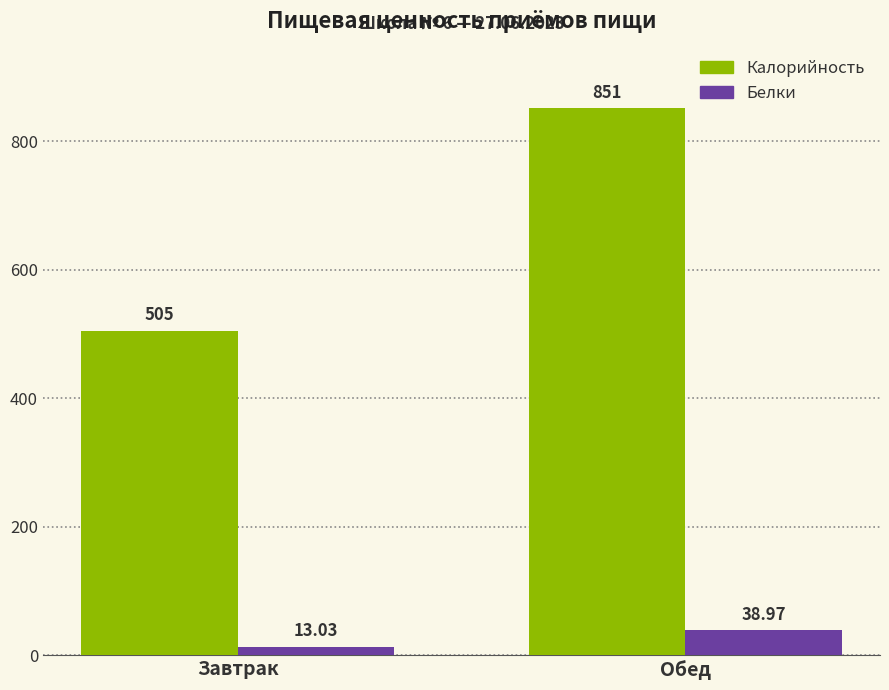

Rank the categories by Калорийность value from highest to lowest.

Обед, Завтрак